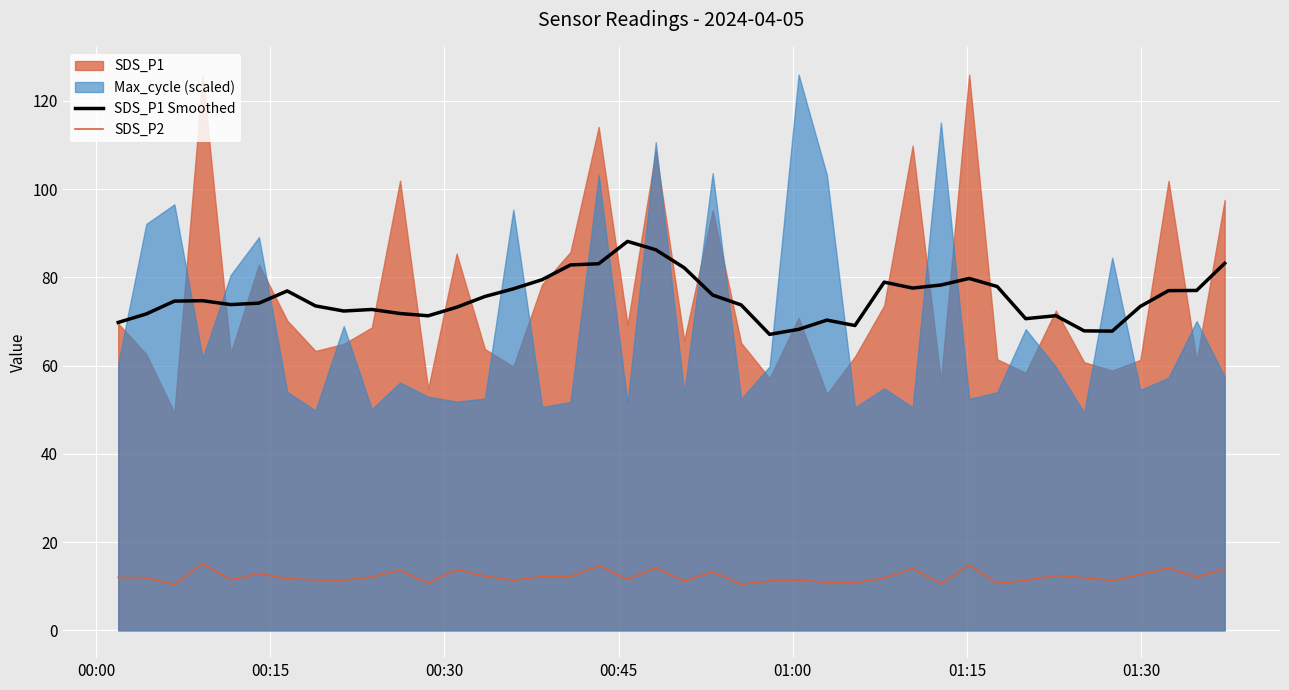

What is the value of the SDS_P1 Smoothed point at the 21st from the left?

82.2